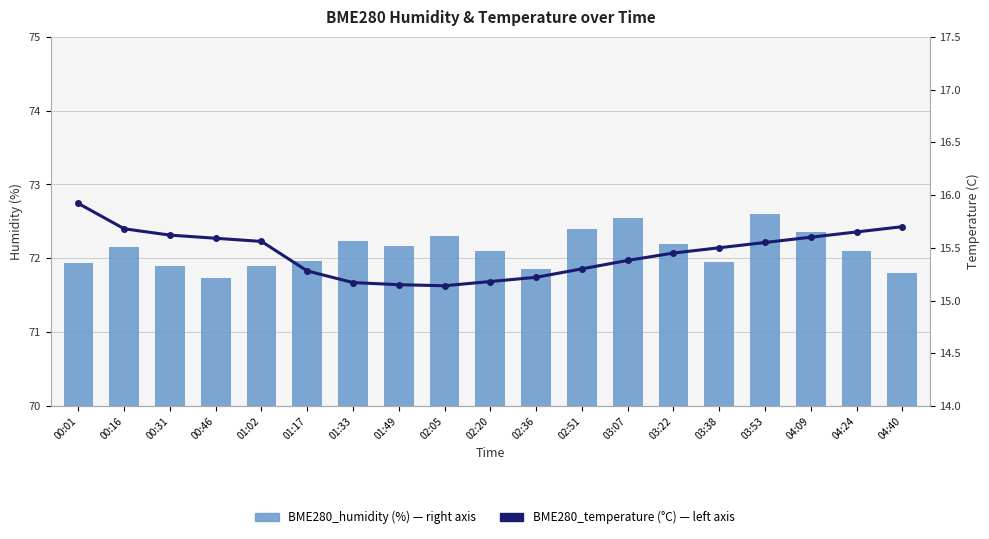

What are all the series names shown in the legend?

BME280_humidity, BME280_temperature